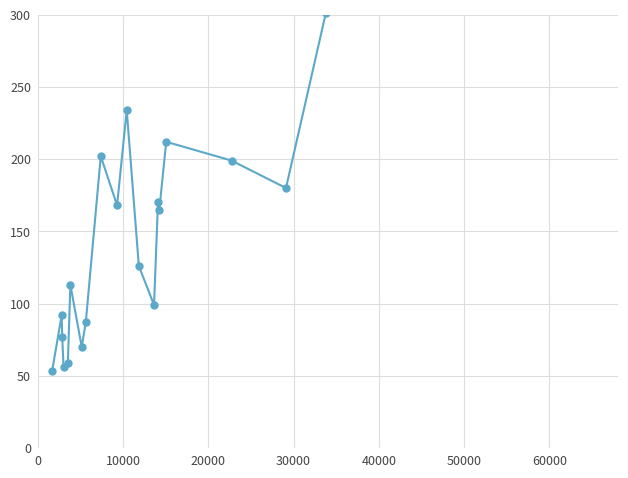

What position from the right is 30000?

17